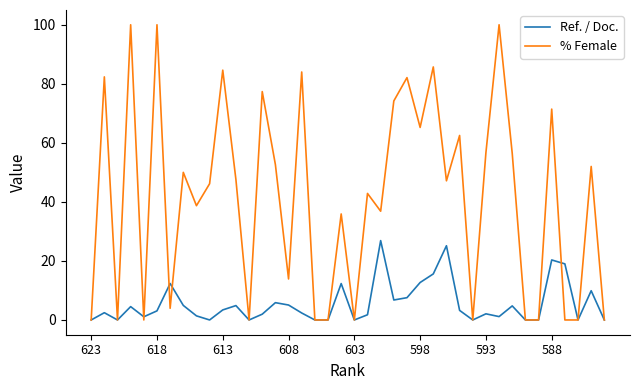

Which series has the widest spread of values?

% Female